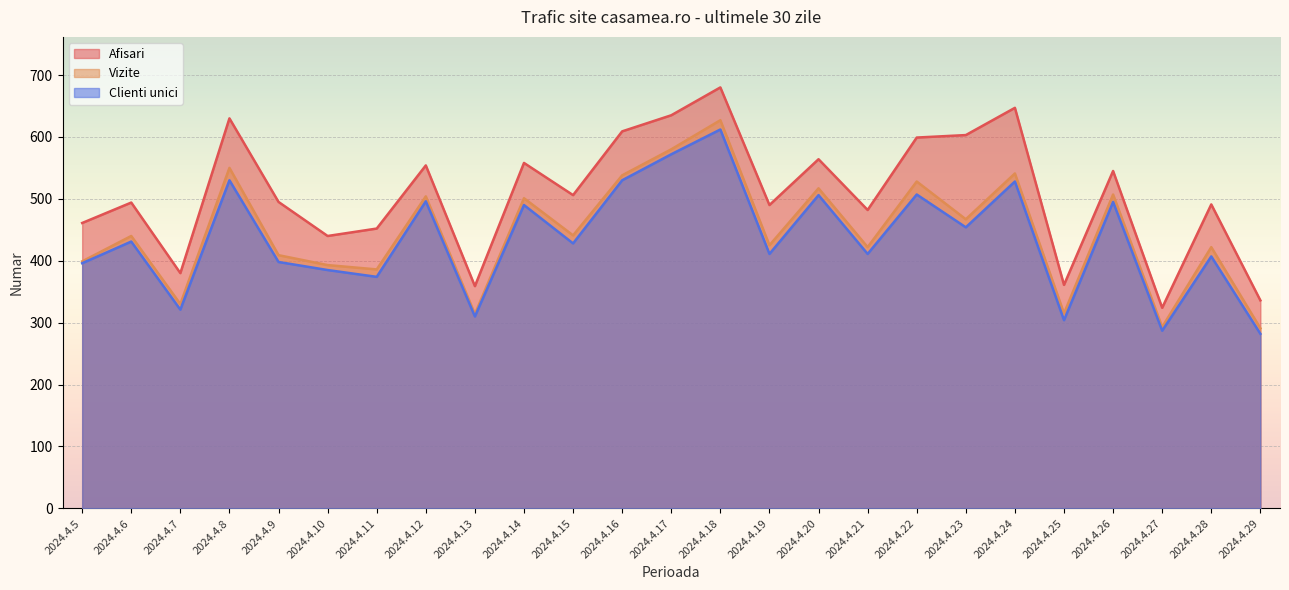

What is the maximum value shown in the chart?

680